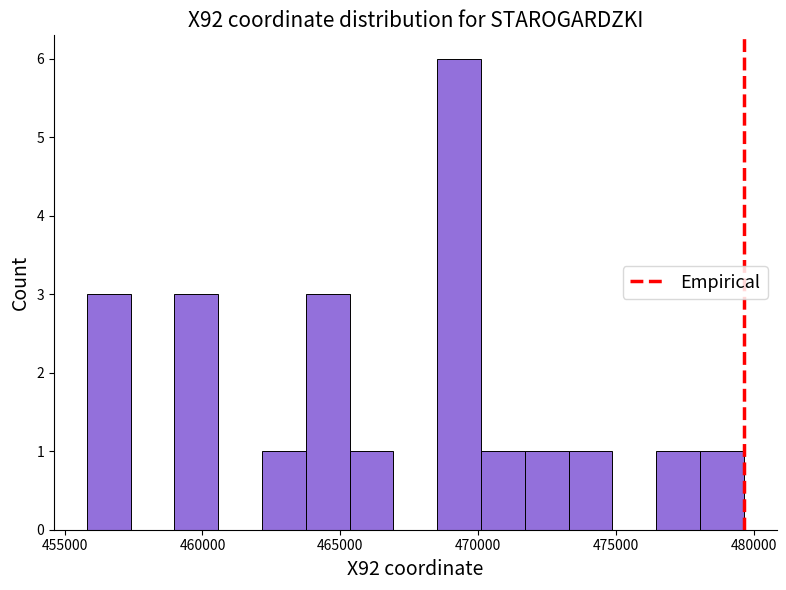

Read against the x-axis, roughly where is the centre of the tallest bar?

469500